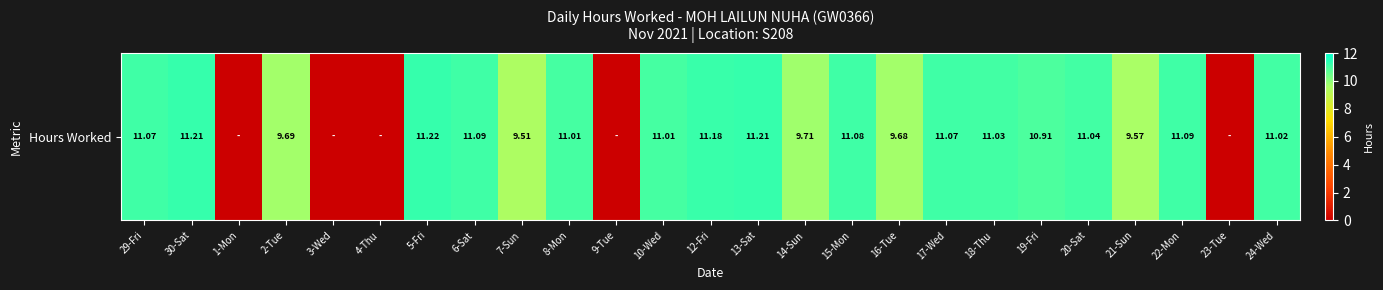

Is it true that the value at 19-Fri is 10.9?

True